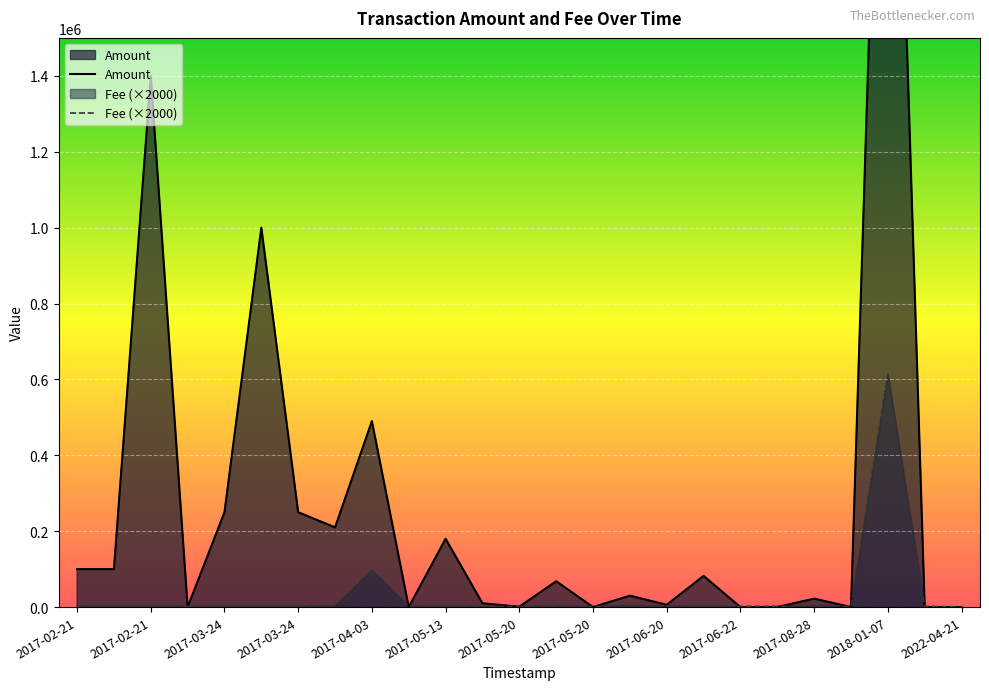

Which series changed the most between 2017-02-21 and 2022-04-21?

Amount